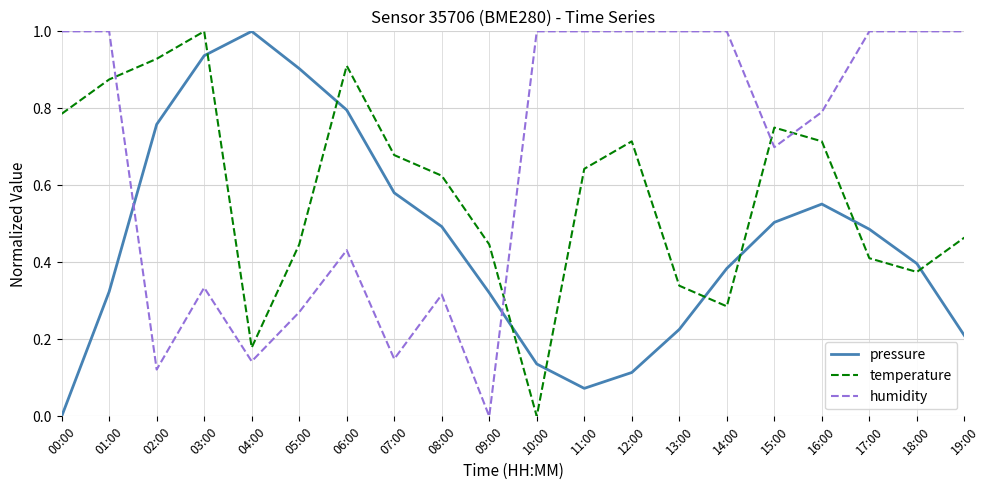

What is the highest value of the pressure series?

1.0